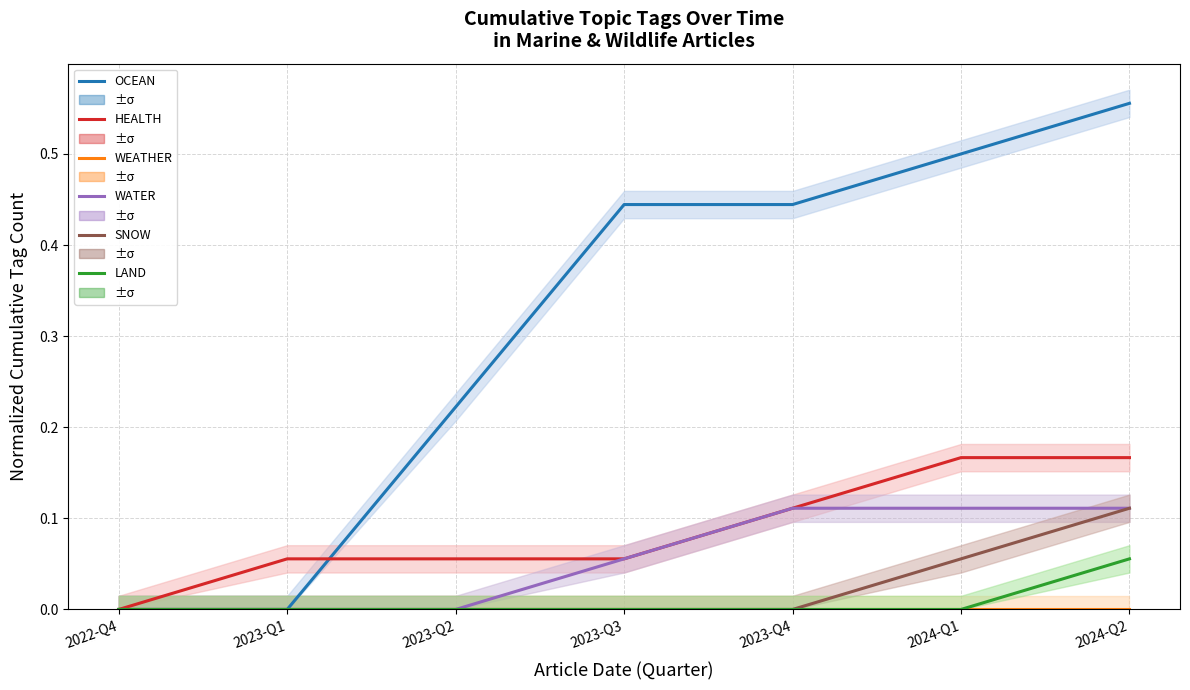

True or false: WEATHER has more than 1 points higher than both neighbors.

False